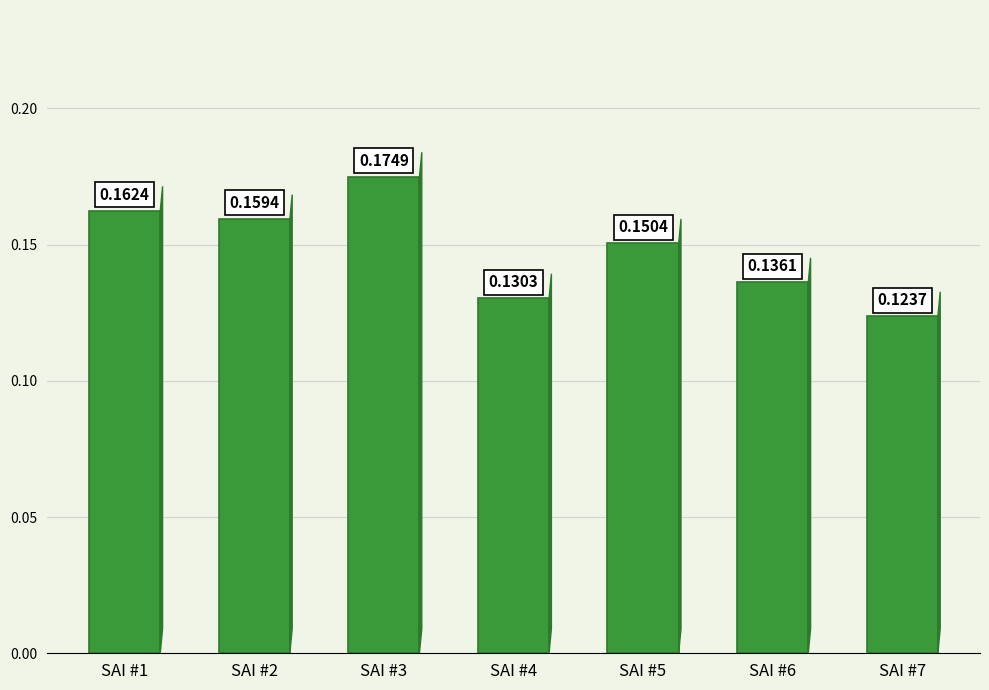

True or false: the data shows 0.3 at SAI #1.

False